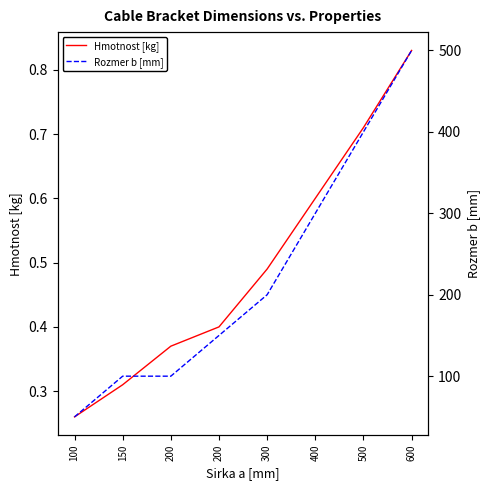

At how many categories does at least one series exceed 311?

2